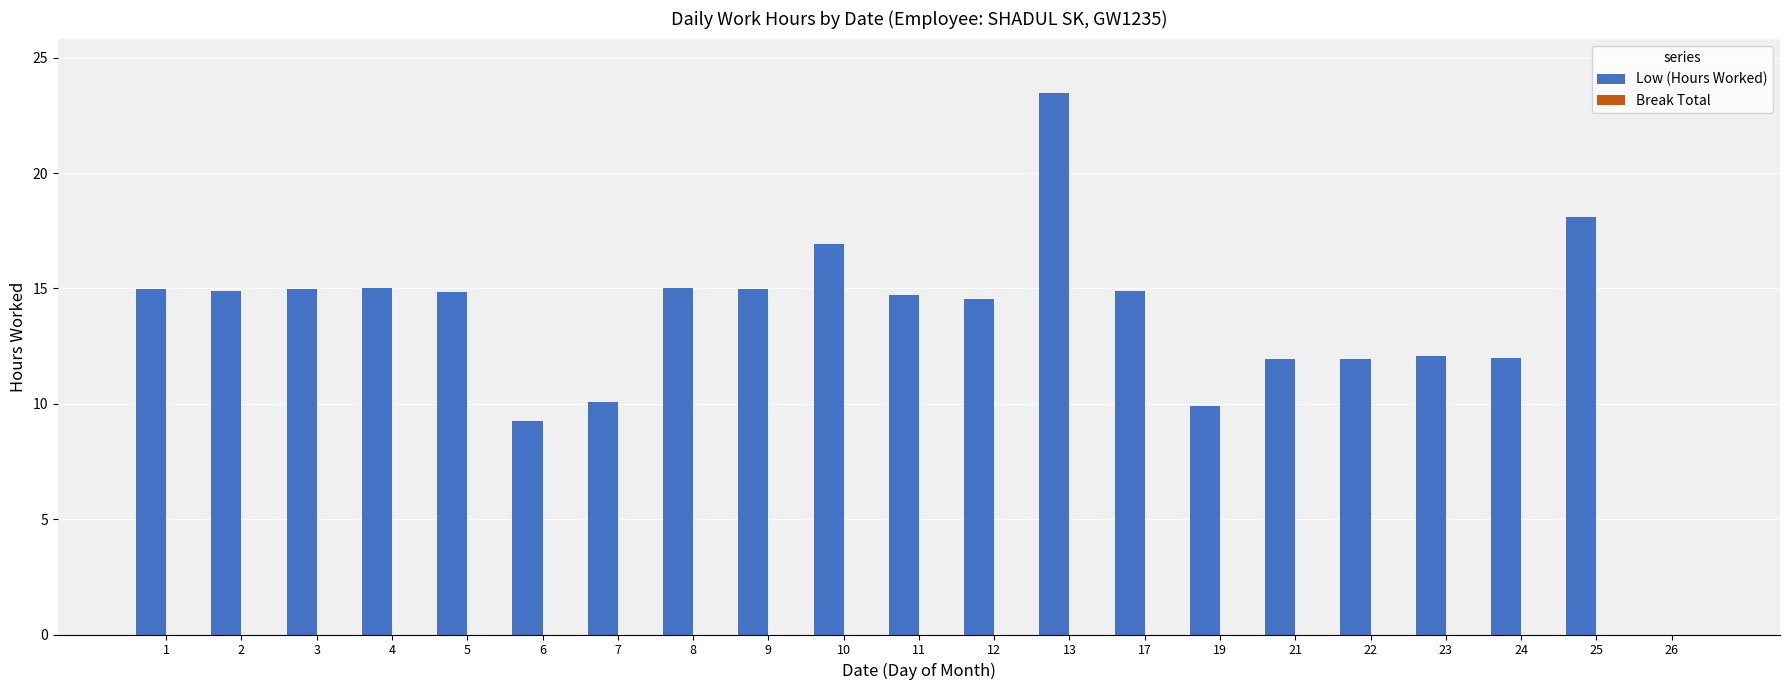

True or false: the data shows 11.9 at 21.

True